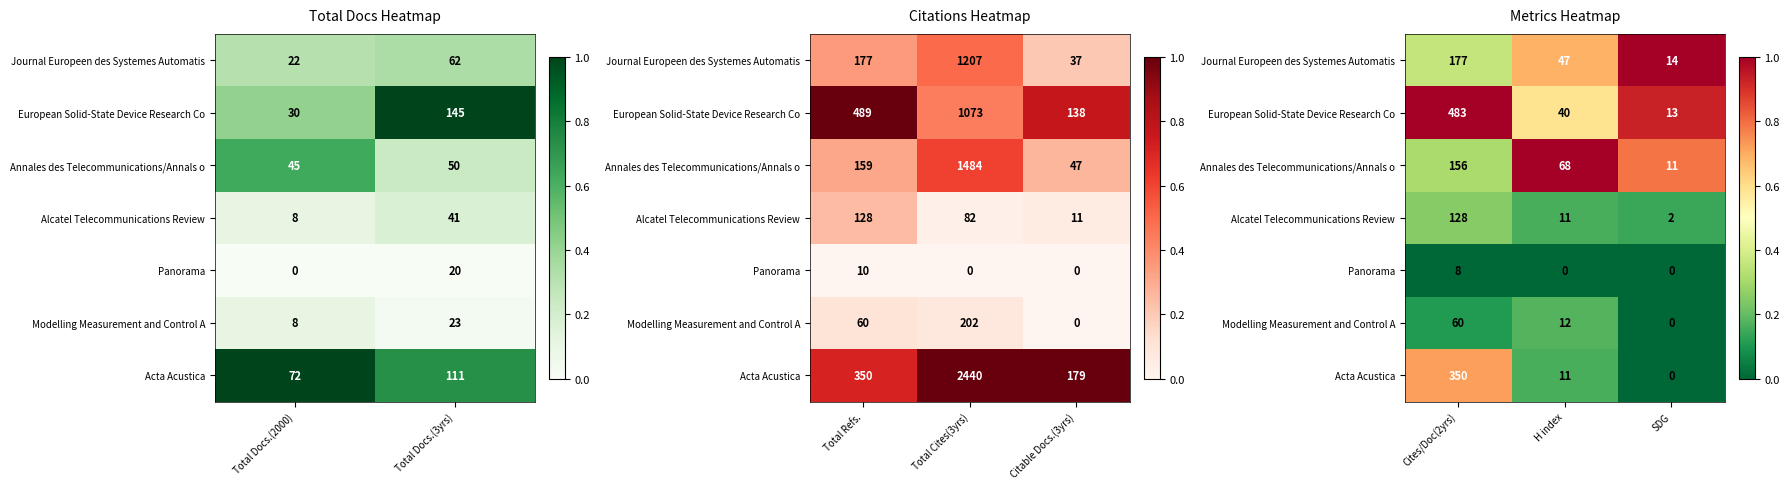

True or false: Acta Acustica has a value of 0.0 at SDG.

True